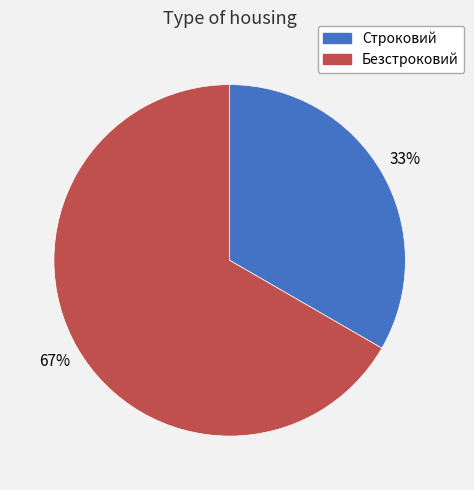

Rank the categories by value from lowest to highest.

Строковий, Безстроковий